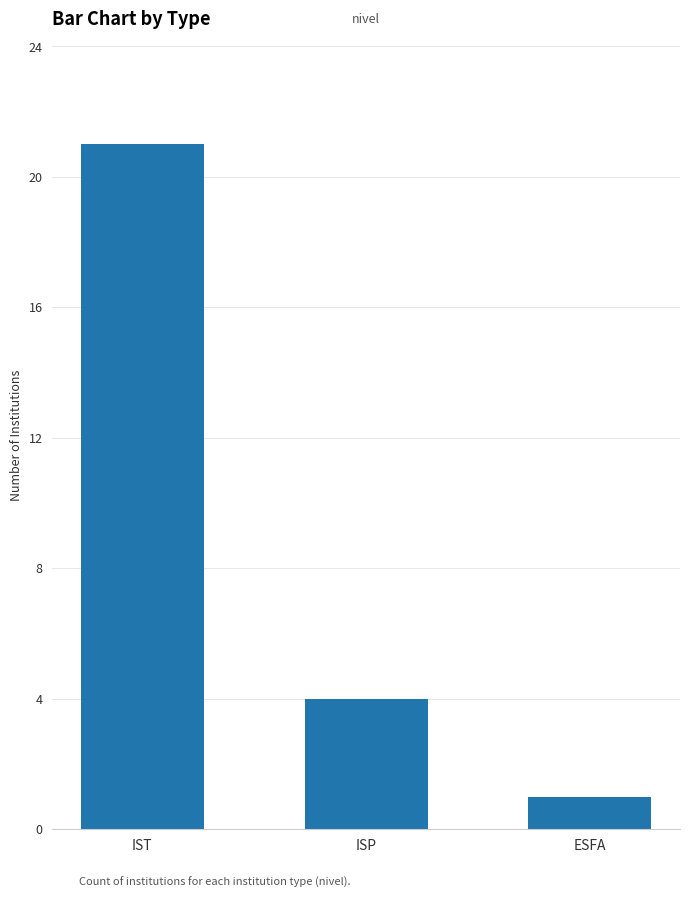

Reading right to left, extract all data points from this chart.

ESFA=1	ISP=4	IST=21